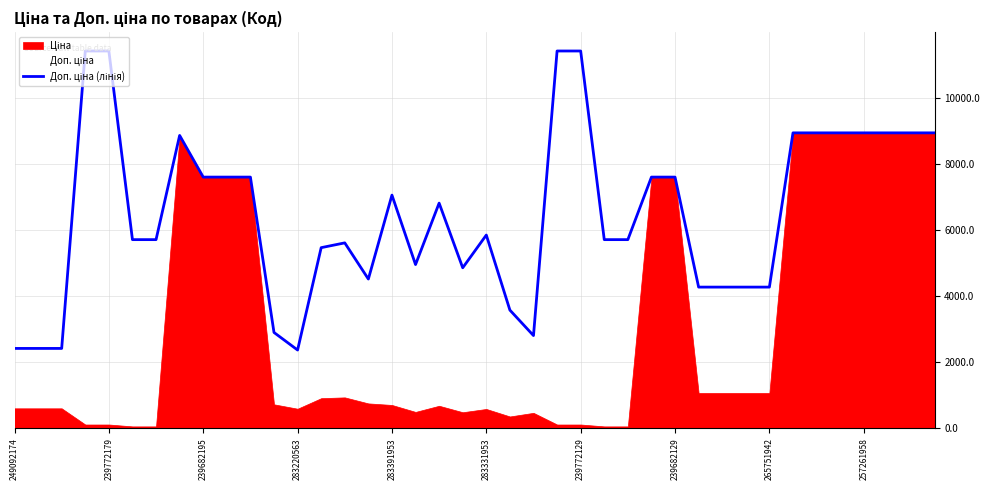

What is the sum of all values?

258894.4